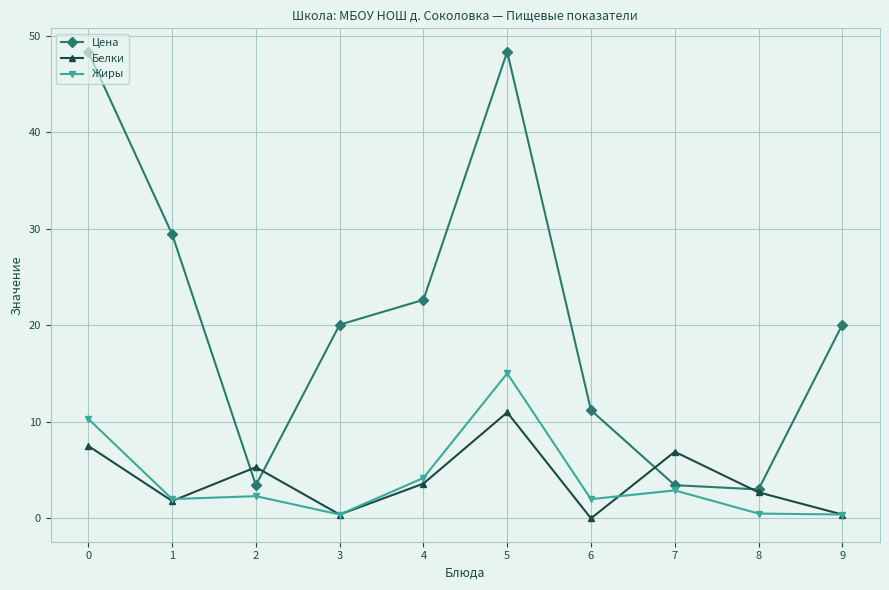

Which series has the largest range (max minus min)?

Цена